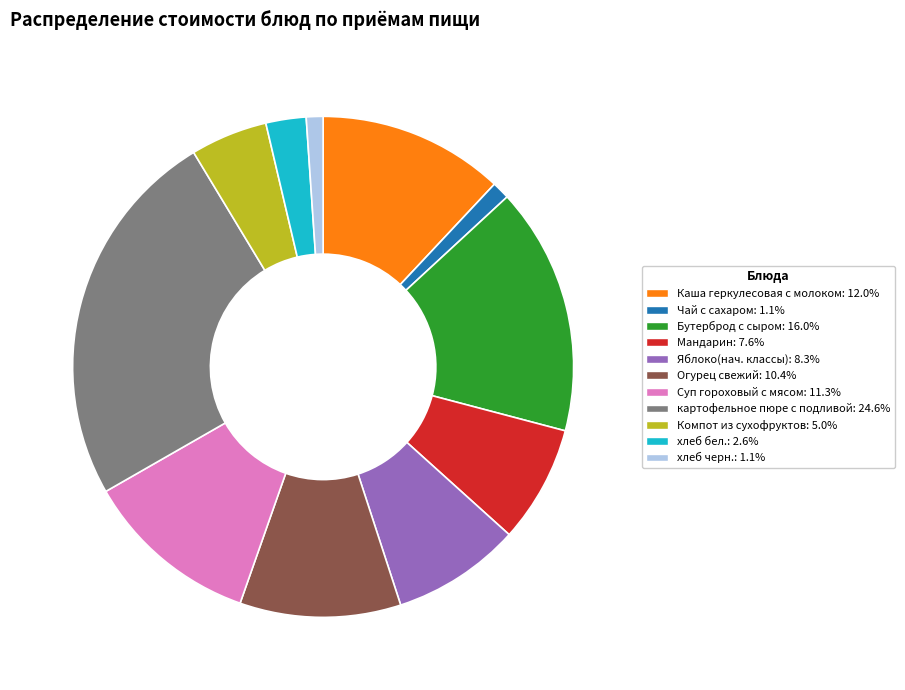

Which slice is the largest?

картофельное пюре с подливой